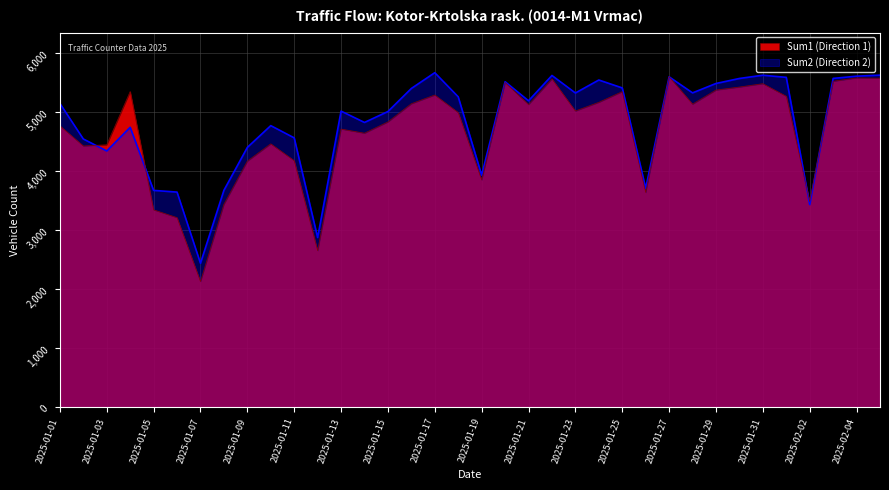

What position from the right is 2025-01-26?

11